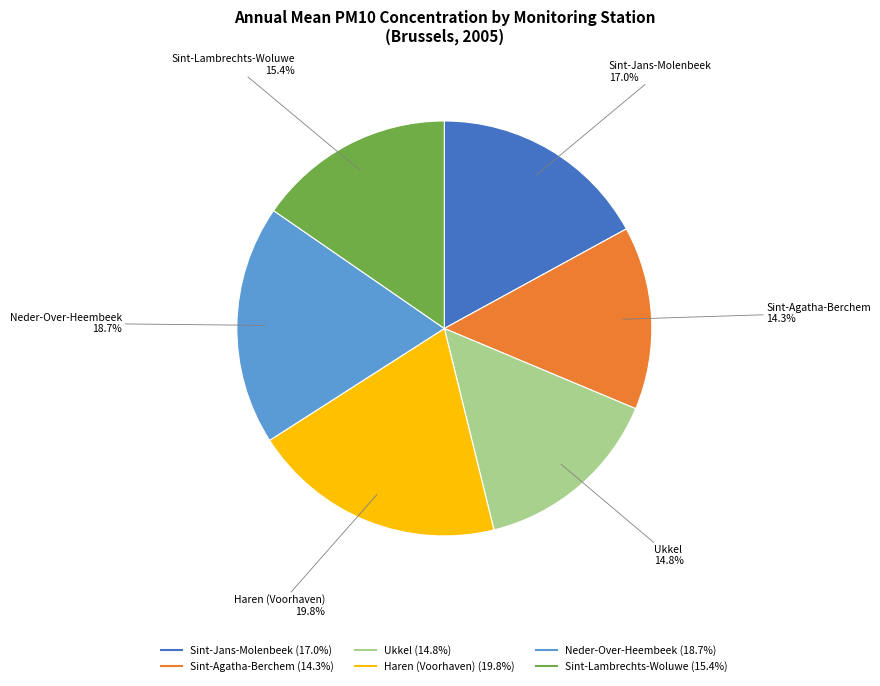

True or false: Sint-Jans-Molenbeek accounts for 32% of the total.

False